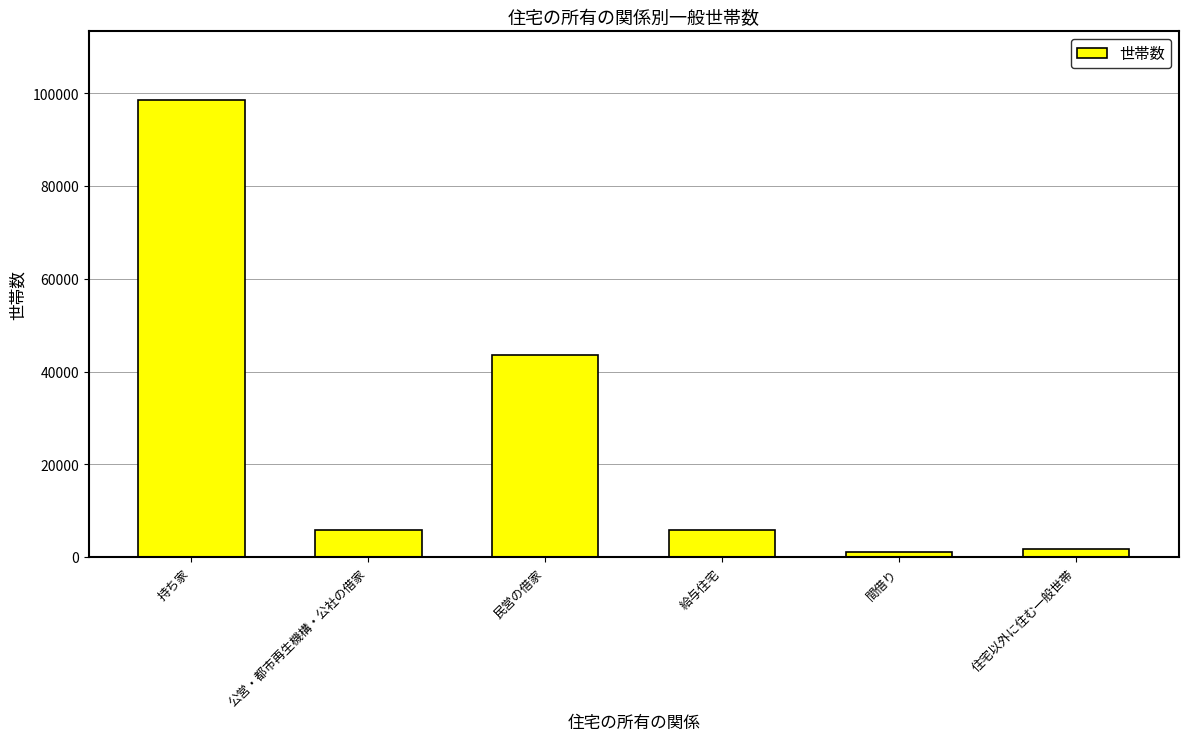

The value at 民営の借家 is 43530. True or false?

True